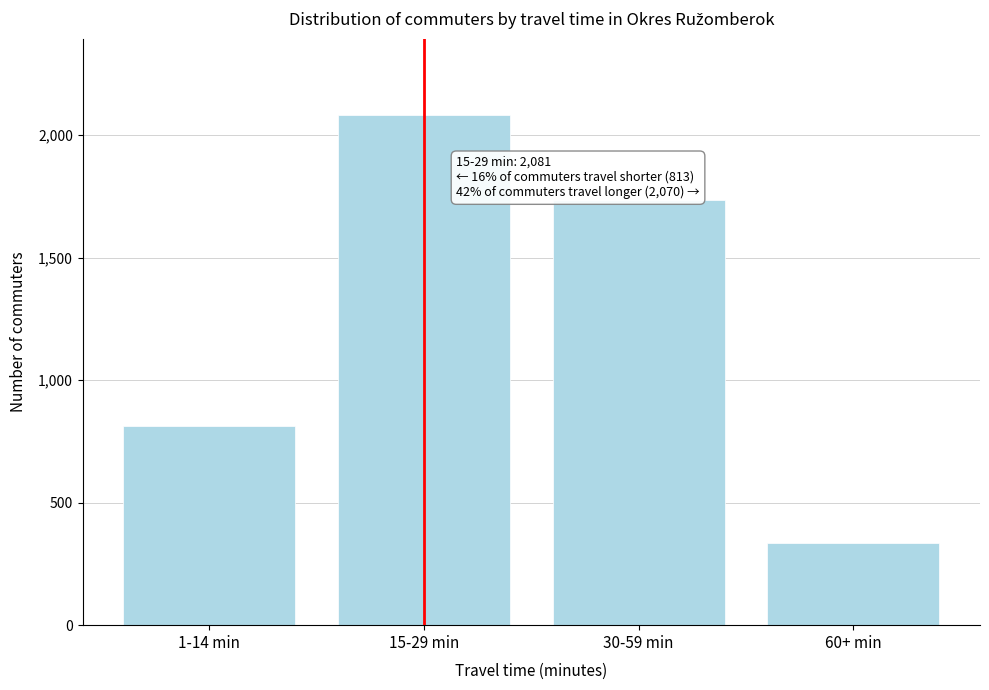

Reading left to right, list all the values displayed in this chart.

813	2081	1735	335